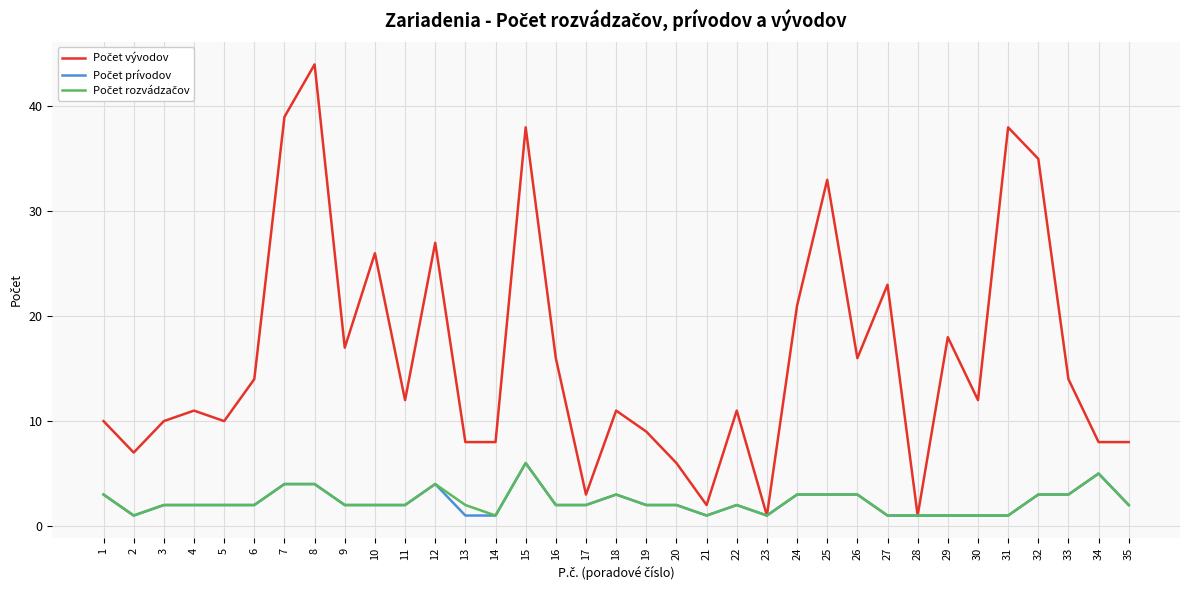

What is the value of the Počet vývodov point at the 25th from the left?

33